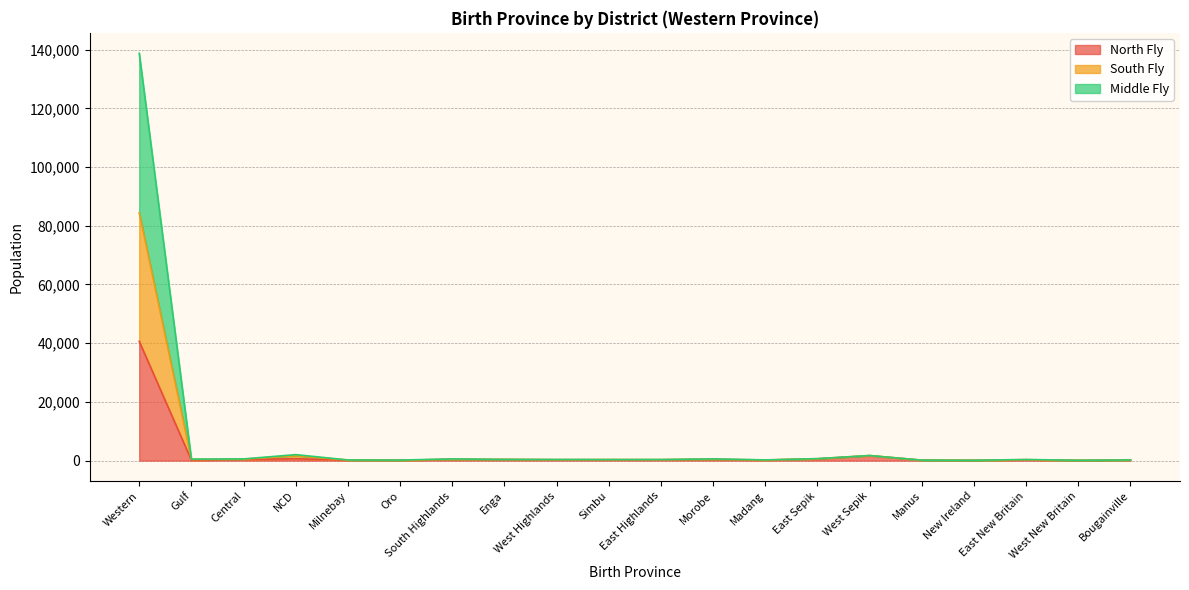

Is it true that North Fly equals 1674 at West Sepik?

True